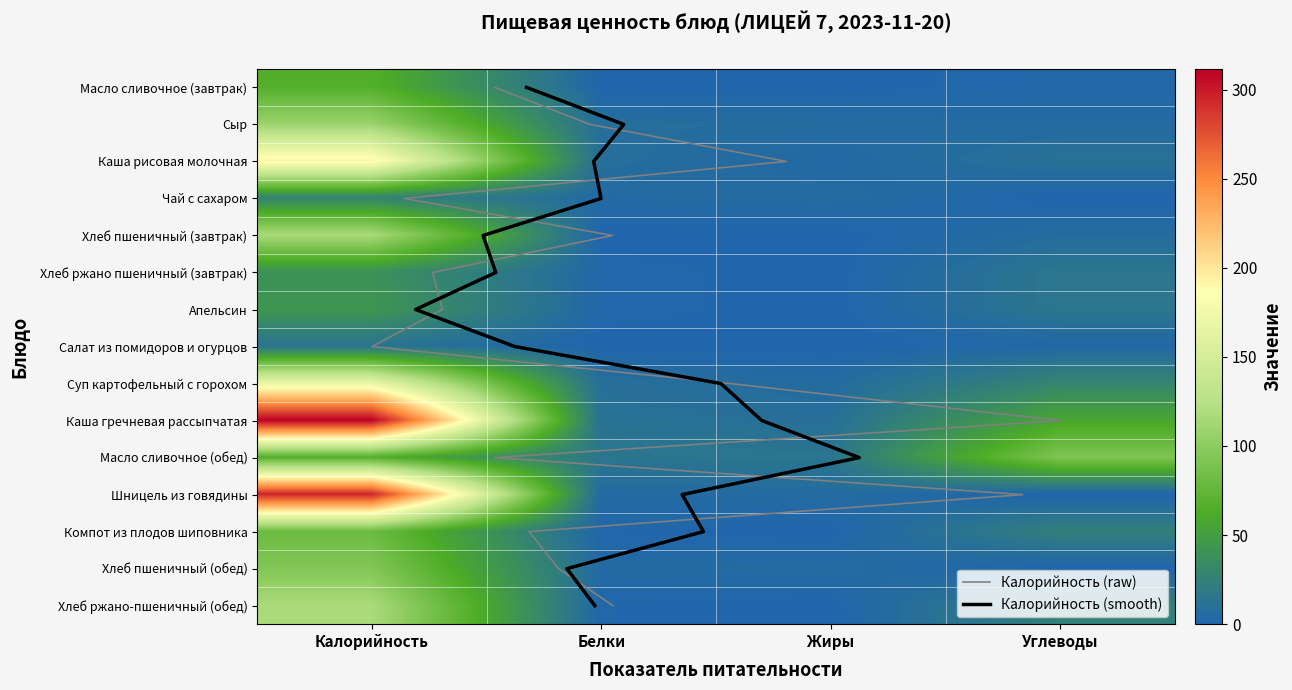

What is the approximate value of Каша рисовая молочная at Жиры?

3.4